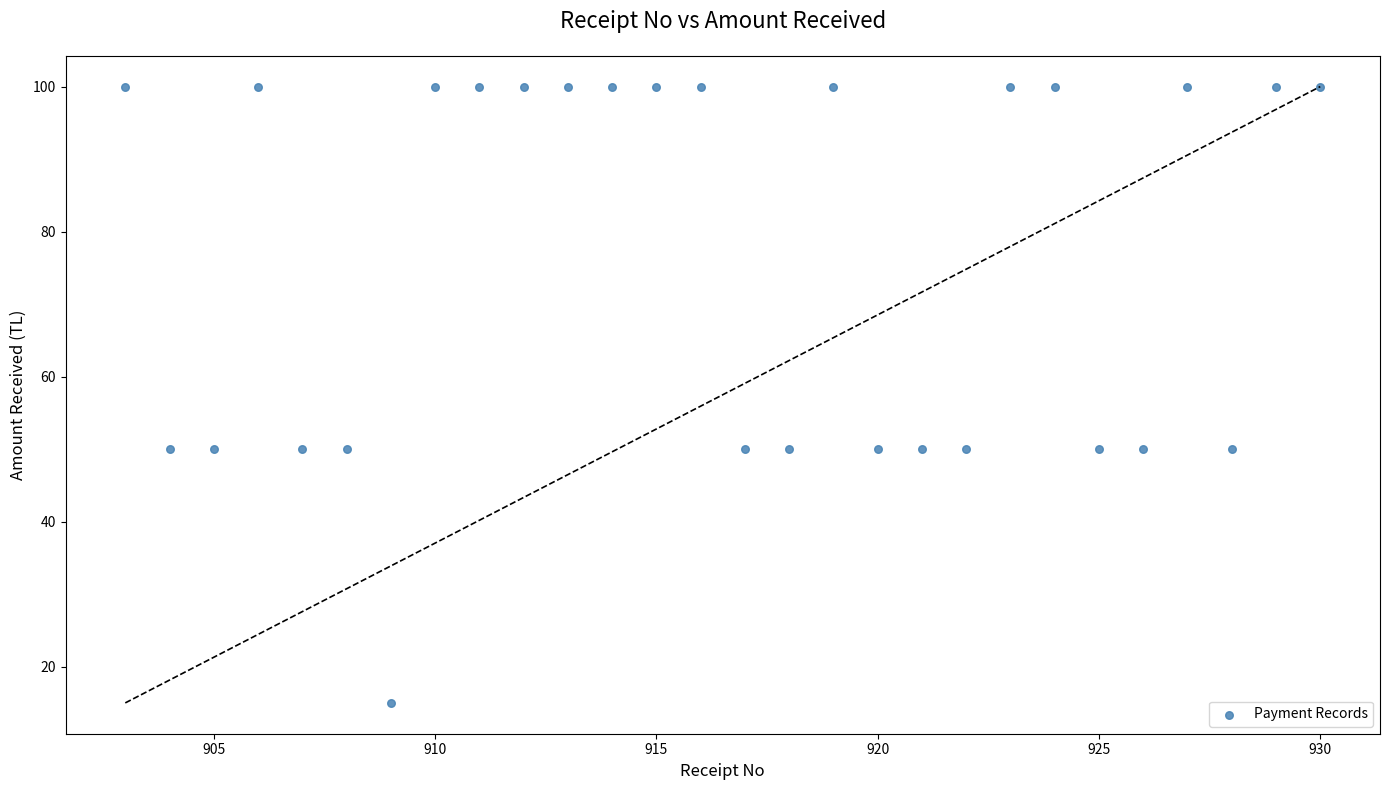

What is the range of X values (max minus min)?

27